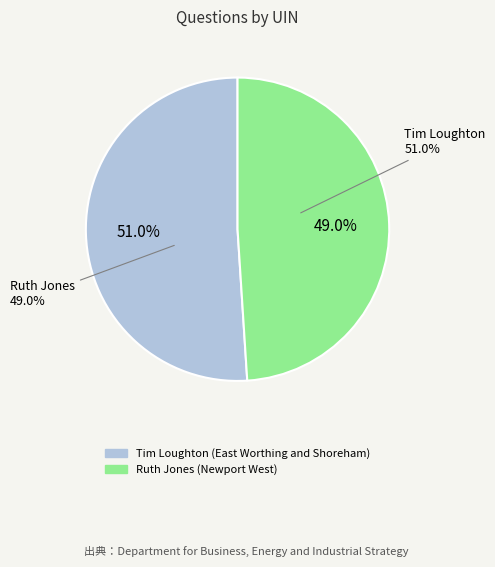

Count the number of slices in the pie.

2